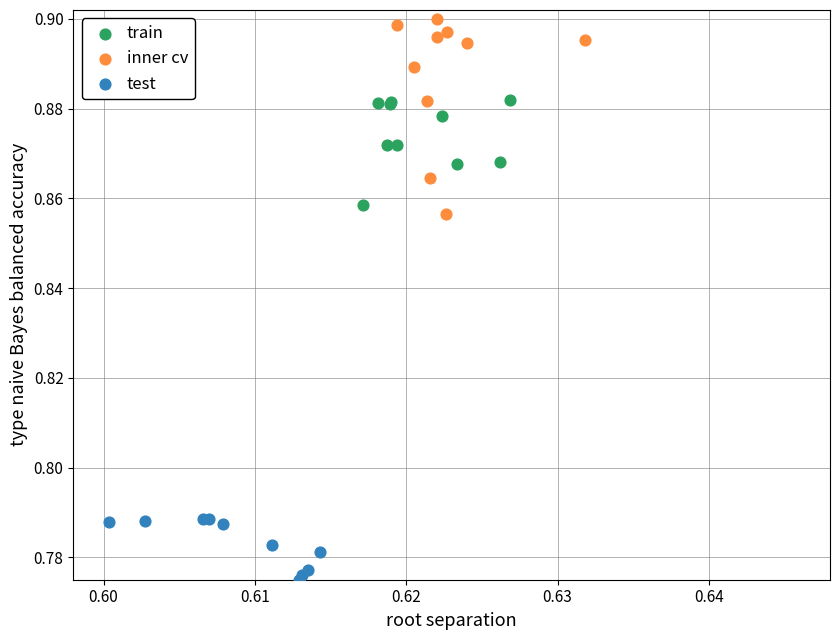

Which series has the largest Y range (max minus min)?

inner cv